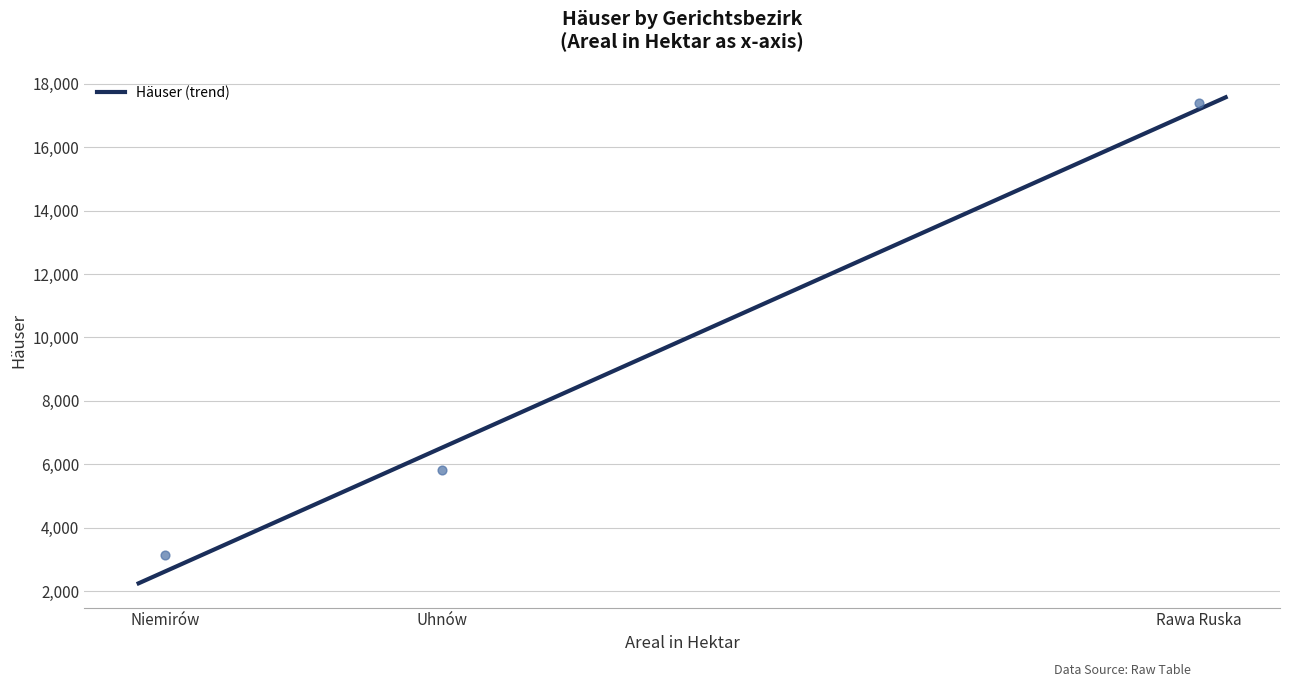

What is the ratio of the value at Uhnów to the value at Niemirów?

1.9